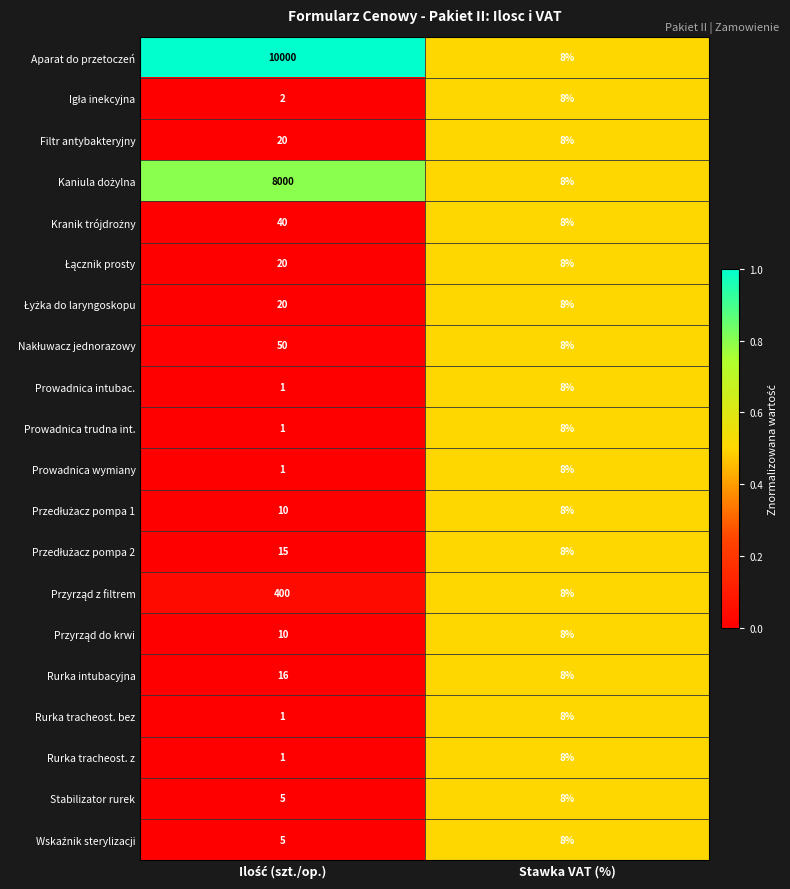

Which series has the largest total across all categories?

Aparat do przetoczeń